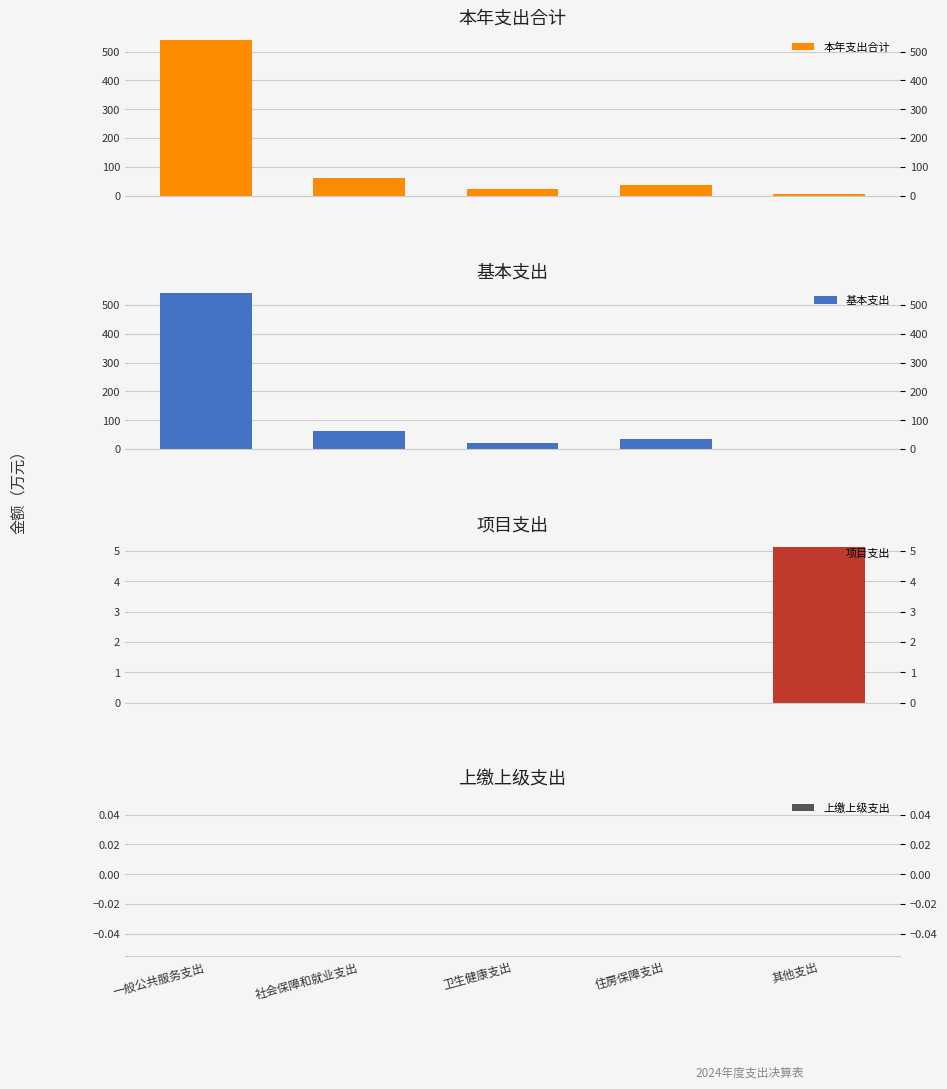

Which series has the widest spread of values?

基本支出